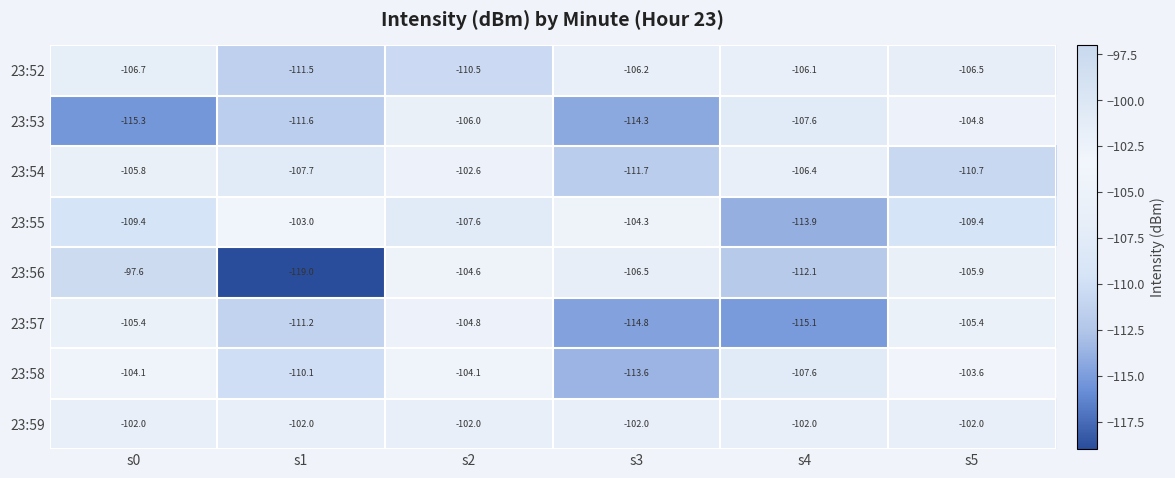

Rank the series at s3 from lowest to highest value.

23:57, 23:53, 23:58, 23:54, 23:56, 23:52, 23:55, 23:59